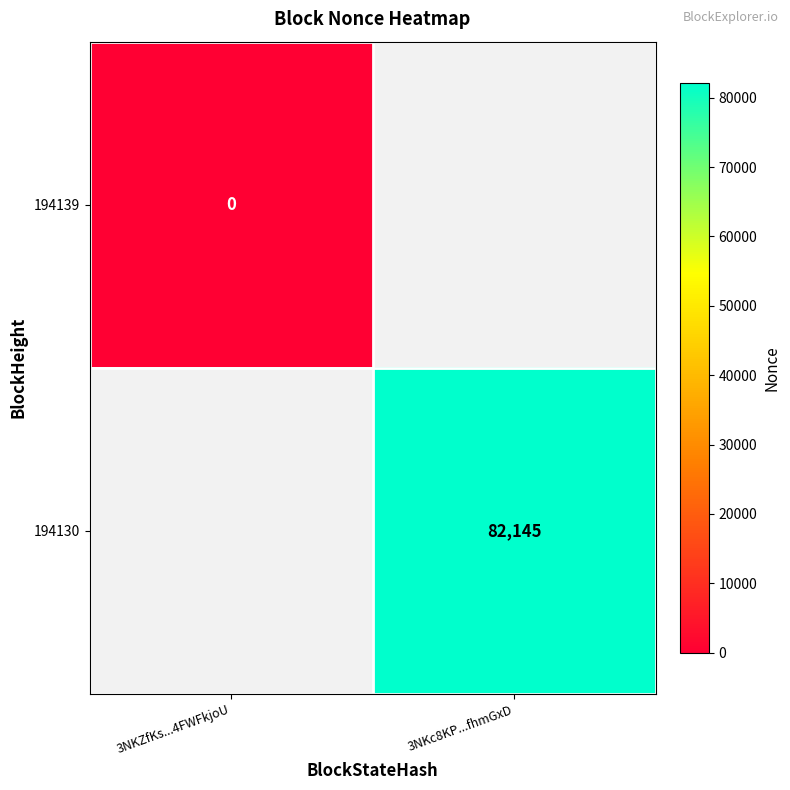

The 194130 series shows 82145 at 3NKc8KP...fhmGxD. True or false?

True